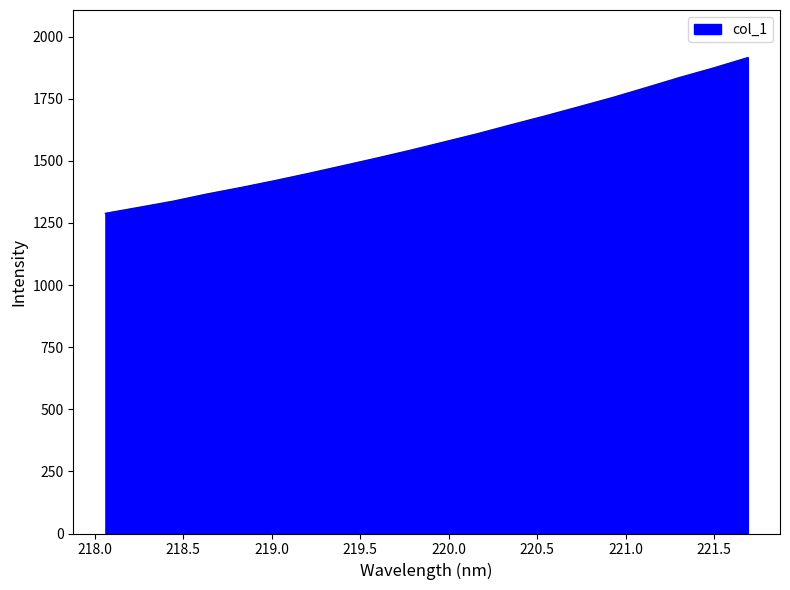

What is the minimum value shown in the chart?

1288.5